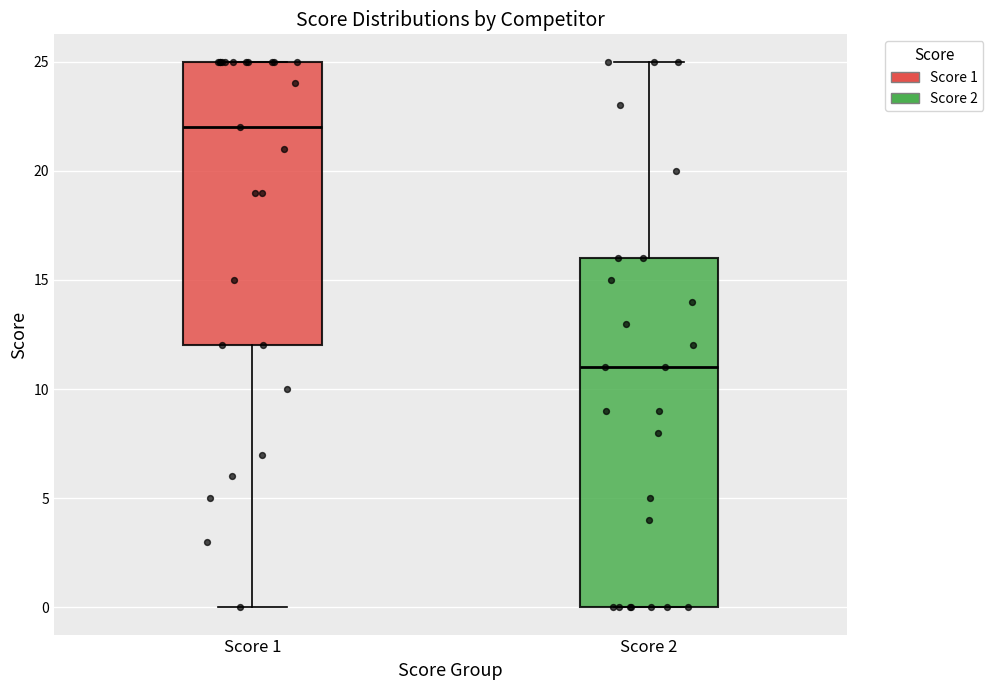

Where is the upper edge of the box for Score 2 on the y-axis? The values are not printed on the chart, so give them approximately, as read against the axis.

16